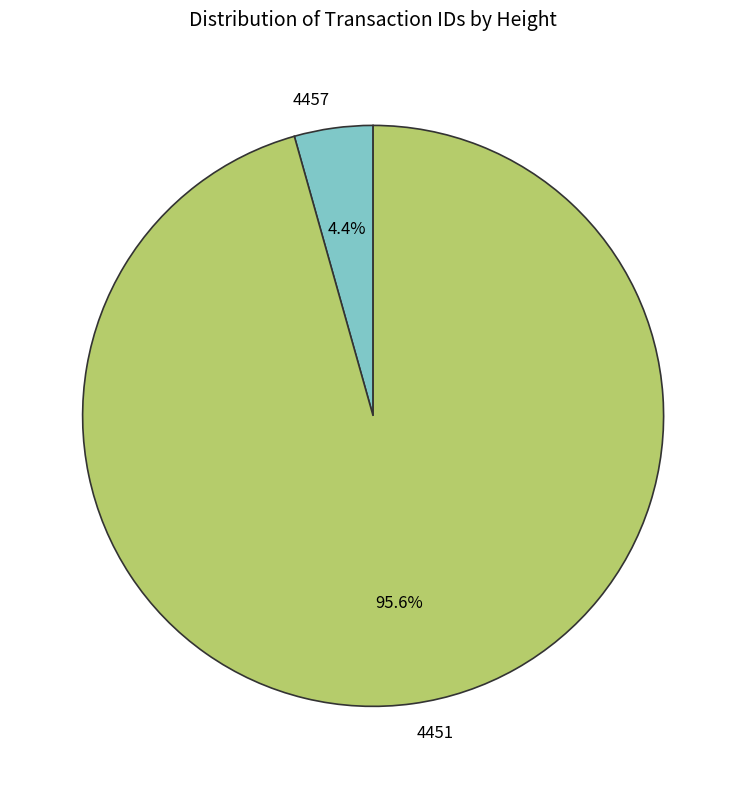

What is the total percentage of 4451 and 4457?

100.0%